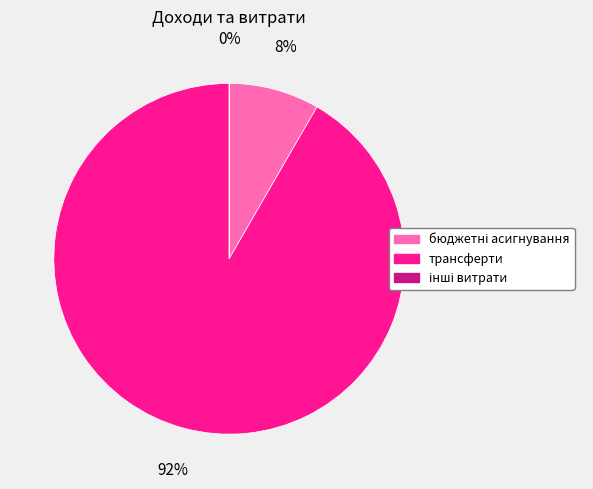

To the nearest percent, what is the average slice percentage?

33%